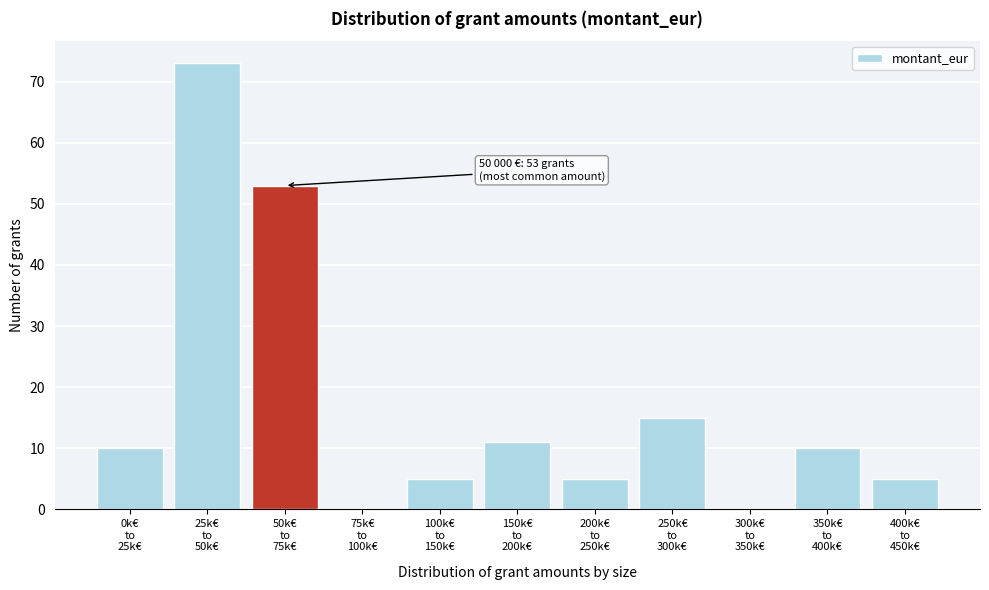

What is the maximum value shown in the chart?

73